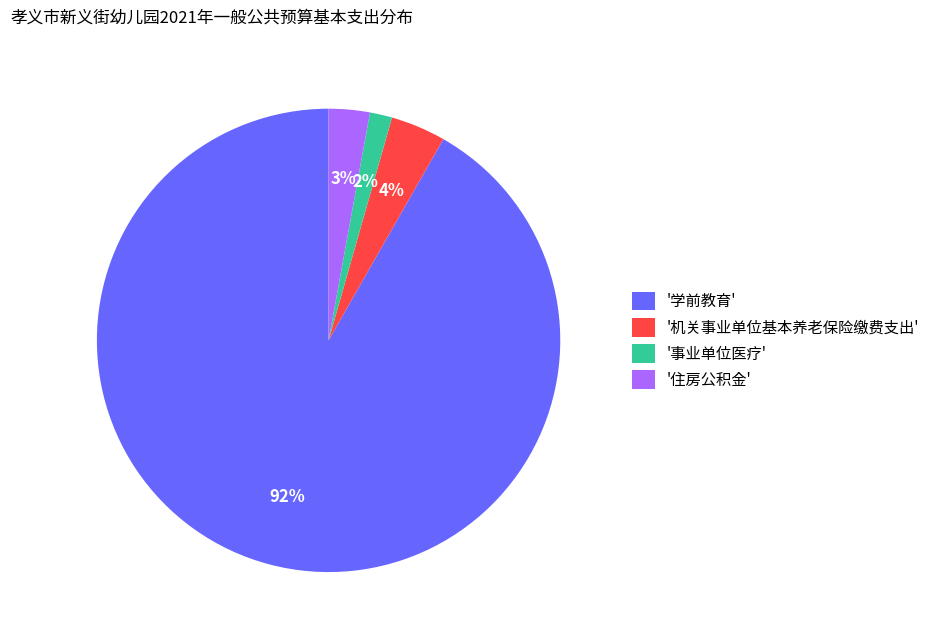

Rank the categories by value from highest to lowest.

'学前教育', '机关事业单位基本养老保险缴费支出', '住房公积金', '事业单位医疗'